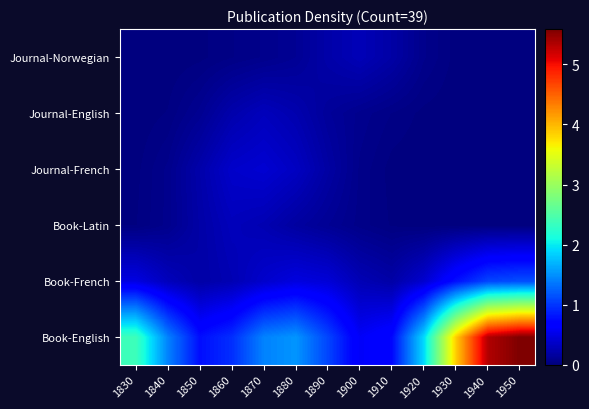

Reading left to right, what are all the values shown in this chart?

Book-English: 1830=2.4	1840=1.4	1850=0.8	1860=1.0	1870=1.4	1880=1.5	1890=1.1	1900=0.6	1910=0.7	1920=1.9	1930=3.9	1940=5.3	1950=5.6
Book-French: 1830=0.5	1840=0.3	1850=0.2	1860=0.3	1870=0.4	1880=0.5	1890=0.4	1900=0.3	1910=0.2	1920=0.4	1930=0.8	1940=1.1	1950=1.1
Book-Latin: 1830=0.0	1840=0.1	1850=0.2	1860=0.3	1870=0.3	1880=0.2	1890=0.1	1900=0.1	1910=0.0	1920=0.0	1930=0.0	1940=0.0	1950=0.0
Journal-French: 1830=0.0	1840=0.1	1850=0.2	1860=0.4	1870=0.4	1880=0.3	1890=0.2	1900=0.1	1910=0.0	1920=0.0	1930=0.0	1940=0.0	1950=0.0
Journal-English: 1830=0.0	1840=0.0	1850=0.1	1860=0.2	1870=0.3	1880=0.2	1890=0.1	1900=0.1	1910=0.0	1920=0.0	1930=0.0	1940=0.0	1950=0.0
Journal-Norwegian: 1830=0.0	1840=0.0	1850=0.0	1860=0.0	1870=0.1	1880=0.1	1890=0.2	1900=0.3	1910=0.2	1920=0.1	1930=0.0	1940=0.0	1950=0.0